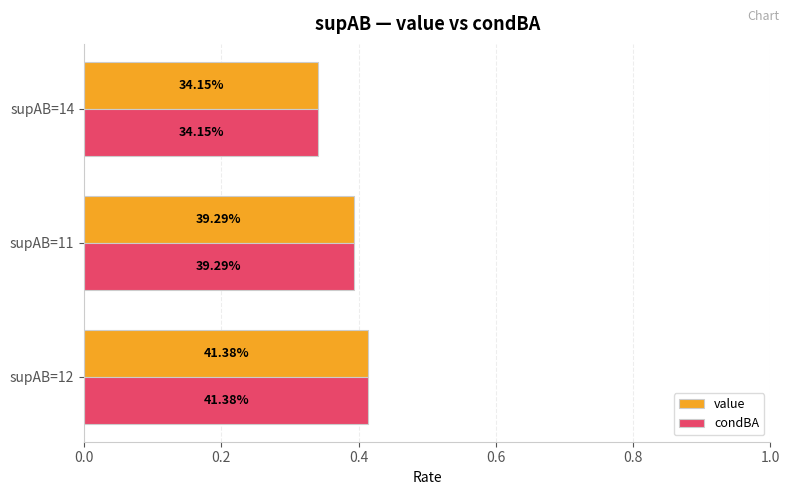

What is the difference between the second highest and minimum values in the condBA series?

0.1